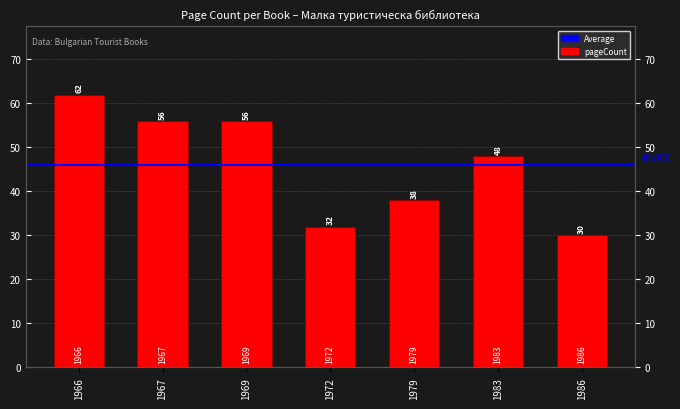

What is the greatest value displayed?

62